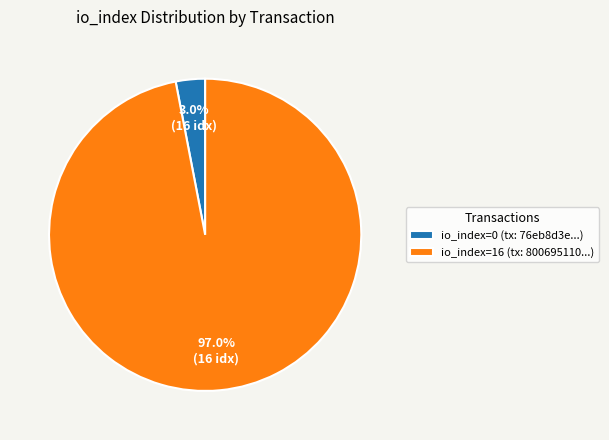

Rank the categories by value from lowest to highest.

io_index=0, io_index=16